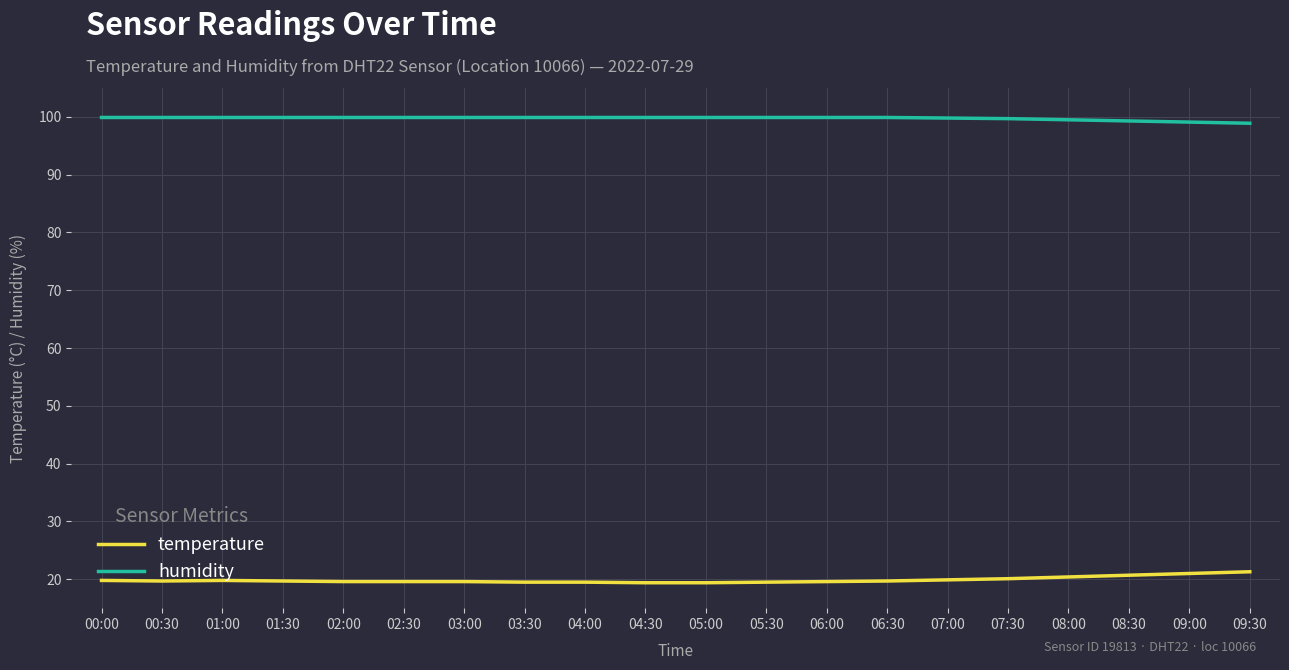

The value of temperature at 04:00 is 26.2. True or false?

False